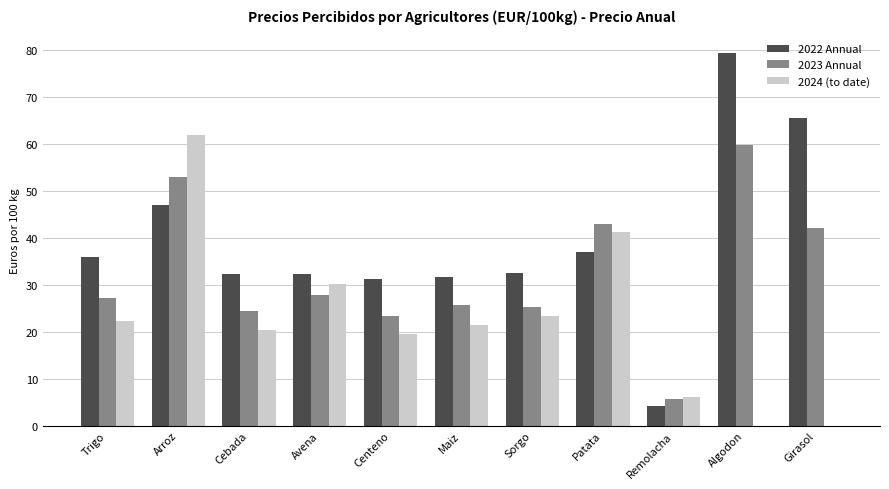

At which category is the sum across all series the highest?

Arroz